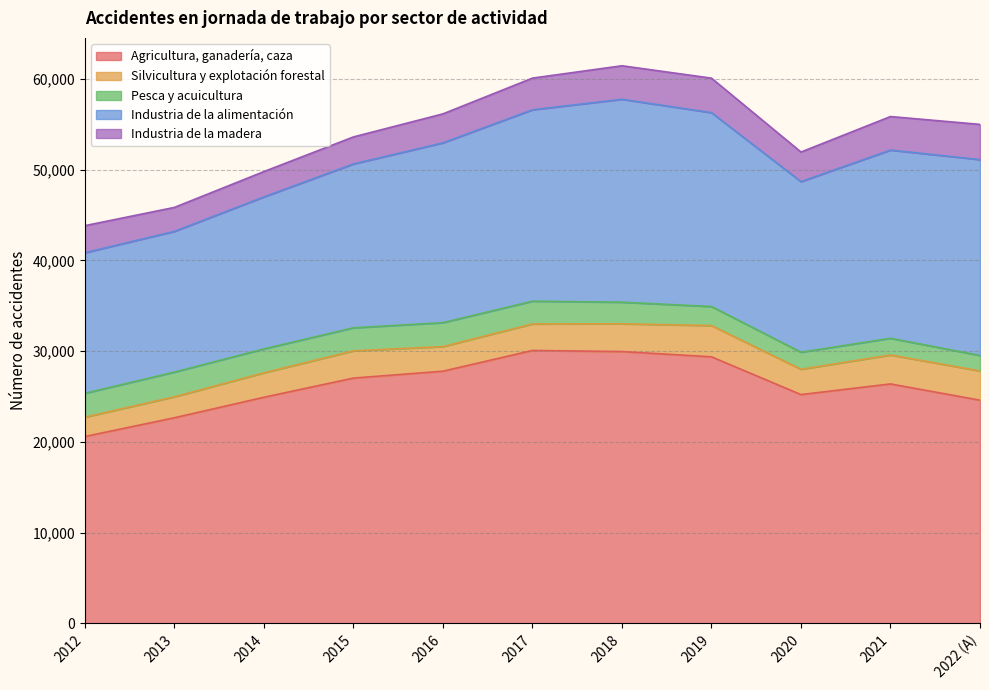

Reading right to left, transcribe all the data shown in this chart.

Agricultura, ganadería, caza: 2022 (A)=24597	2021=26392	2020=25216	2019=29381	2018=29960	2017=30082	2016=27795	2015=27035	2014=24922	2013=22662	2012=20594
Silvicultura y explotación forestal: 2022 (A)=3224	2021=3190	2020=2787	2019=3443	2018=3058	2017=2924	2016=2710	2015=3003	2014=2691	2013=2310	2012=2132
Pesca y acuicultura: 2022 (A)=1707	2021=1839	2020=1884	2019=2101	2018=2382	2017=2506	2016=2639	2015=2539	2014=2637	2013=2723	2012=2632
Industria de la alimentación: 2022 (A)=21593	2021=20750	2020=18806	2019=21373	2018=22371	2017=21102	2016=19825	2015=18064	2014=16758	2013=15512	2012=15499
Industria de la madera: 2022 (A)=3882	2021=3698	2020=3264	2019=3803	2018=3696	2017=3492	2016=3195	2015=2981	2014=2794	2013=2645	2012=2982